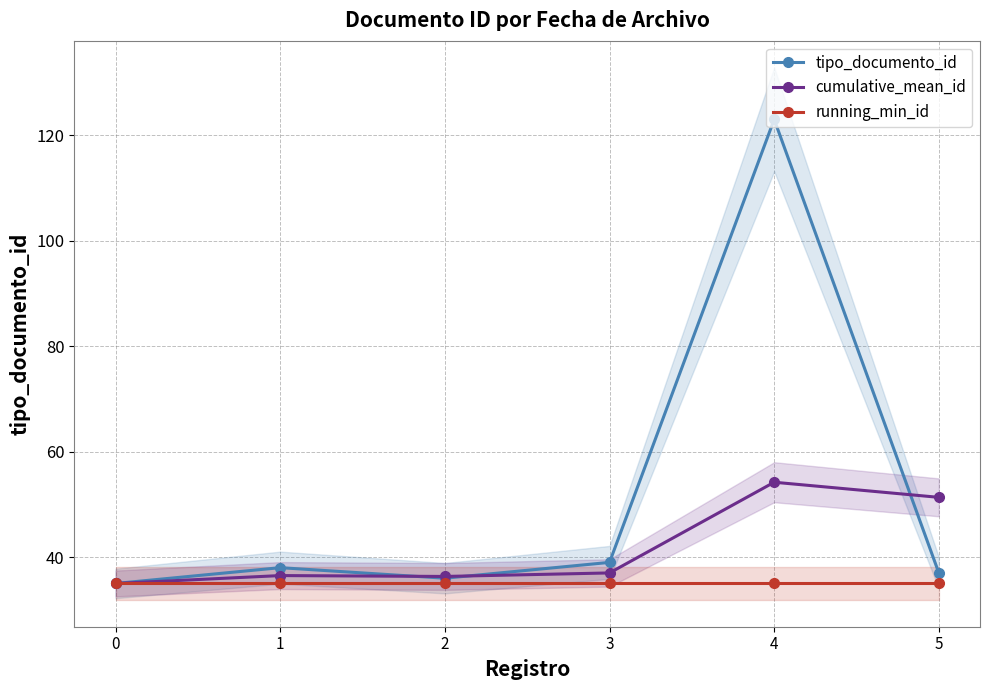

List the series in order of their overall mean, lowest first.

running_min_id, cumulative_mean_id, tipo_documento_id